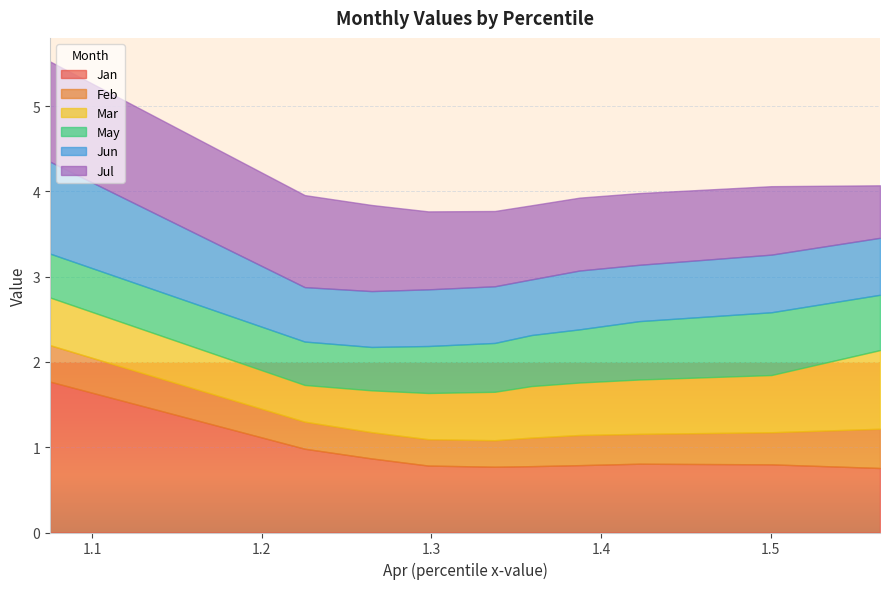

What is the value of the Jul point at the 7th from the left?

0.9